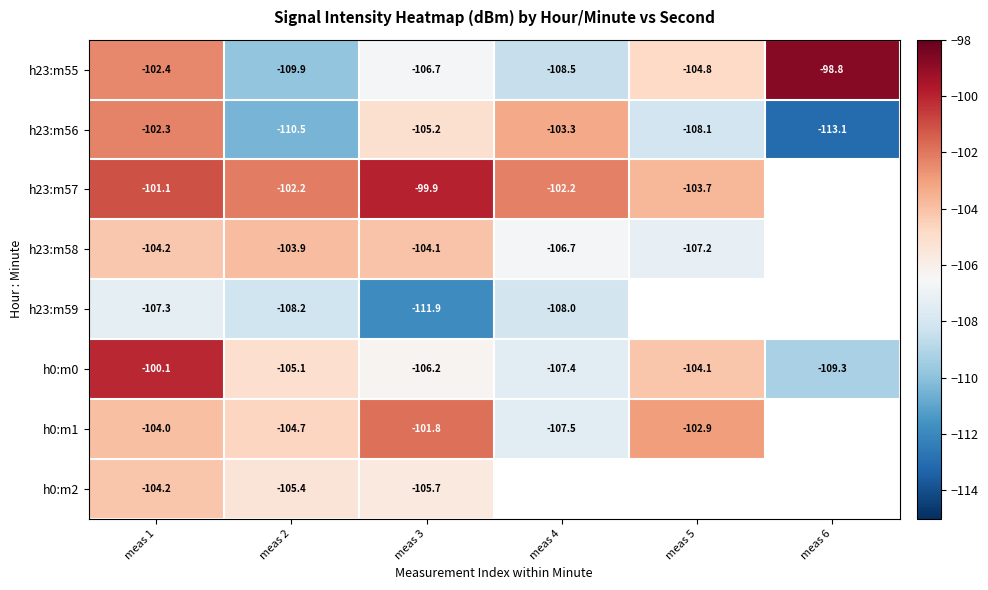

Is the value of h0:m1 at meas 3 greater than the value of h0:m0 at meas 6?

Yes